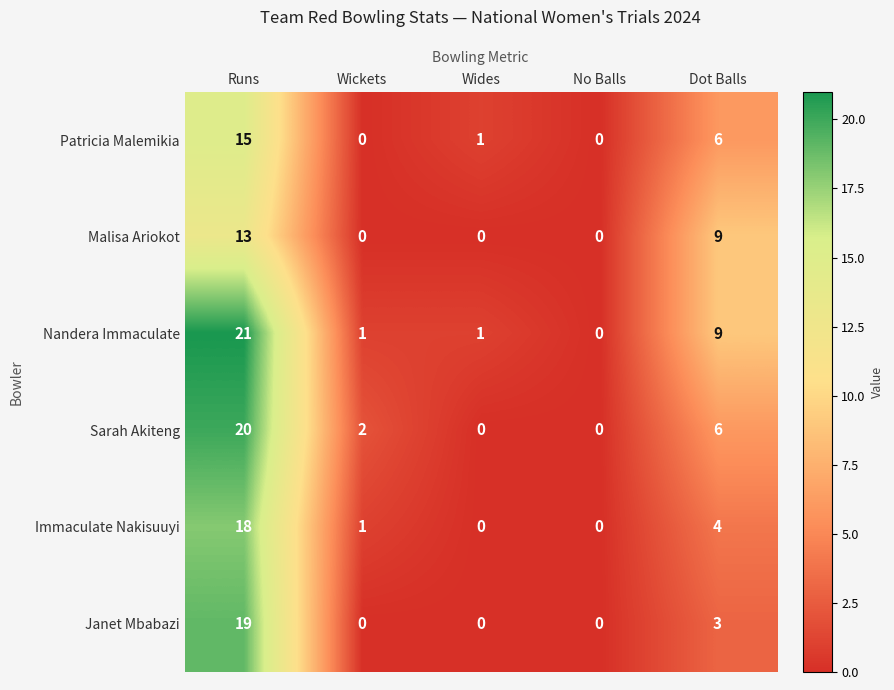

Reading right to left, transcribe all the data shown in this chart.

Patricia Malemikia: Dot Balls=6	No Balls=0	Wides=1	Wickets=0	Runs=15
Malisa Ariokot: Dot Balls=9	No Balls=0	Wides=0	Wickets=0	Runs=13
Nandera Immaculate: Dot Balls=9	No Balls=0	Wides=1	Wickets=1	Runs=21
Sarah Akiteng: Dot Balls=6	No Balls=0	Wides=0	Wickets=2	Runs=20
Immaculate Nakisuuyi: Dot Balls=4	No Balls=0	Wides=0	Wickets=1	Runs=18
Janet Mbabazi: Dot Balls=3	No Balls=0	Wides=0	Wickets=0	Runs=19